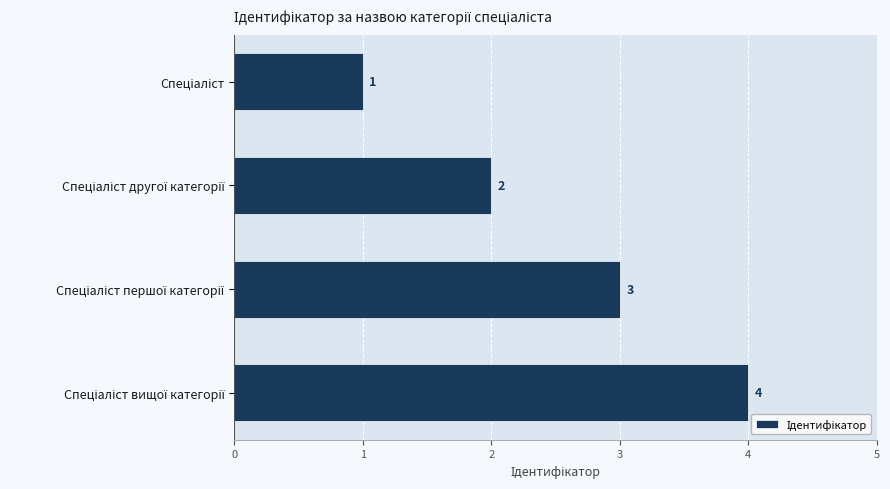

How many values are between 2 and 4?

3